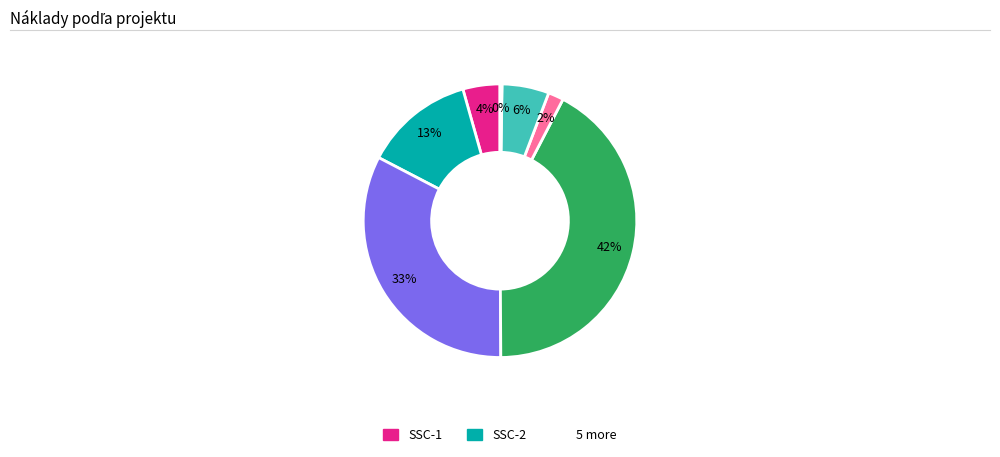

To the nearest percent, what is the difference between the largest and smallest slice percentages?

42%